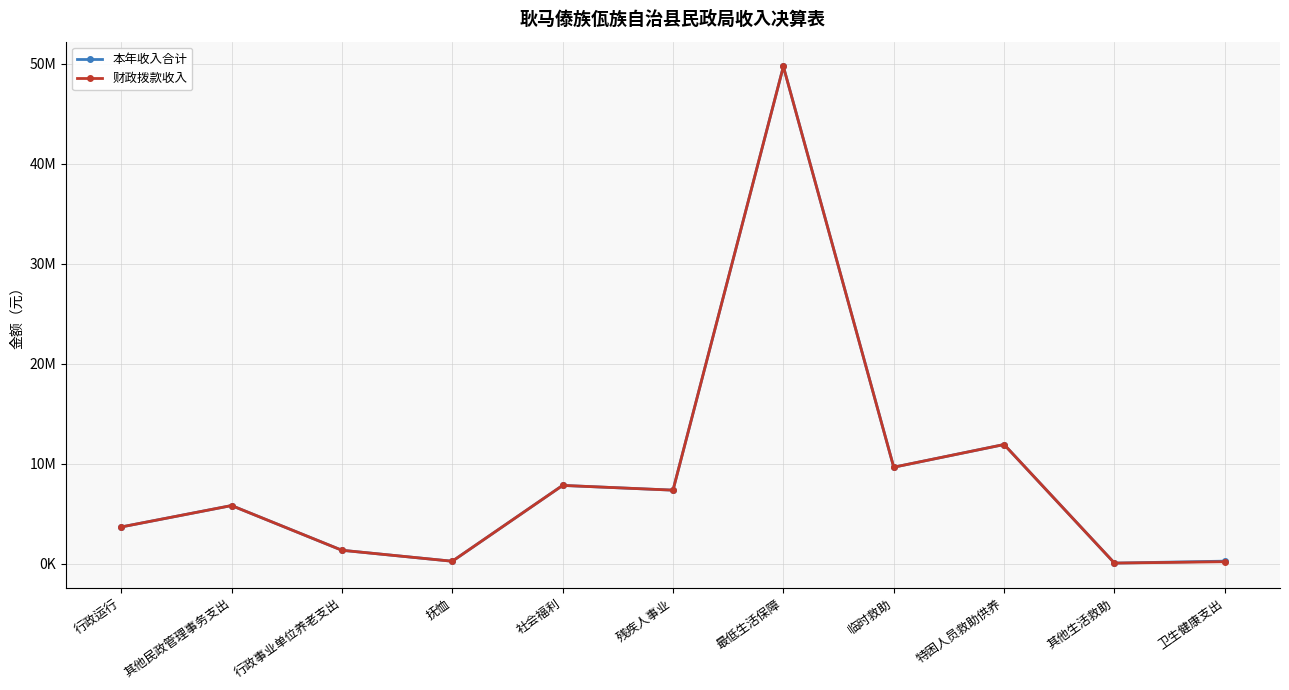

True or false: 本年收入合计 and 财政拨款收入 cross at least once.

False